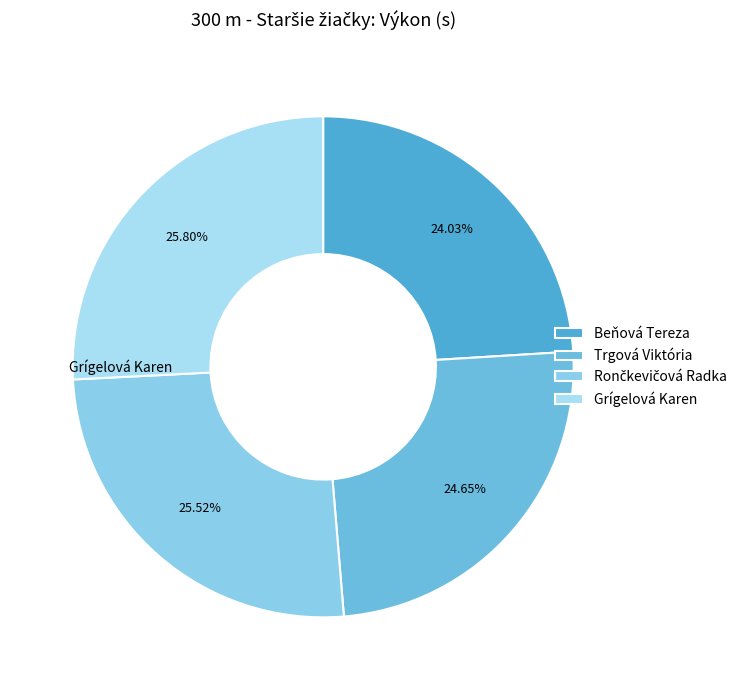

Rank the categories by value from highest to lowest.

Grígelová Karen, Rončkevičová Radka, Trgová Viktória, Beňová Tereza